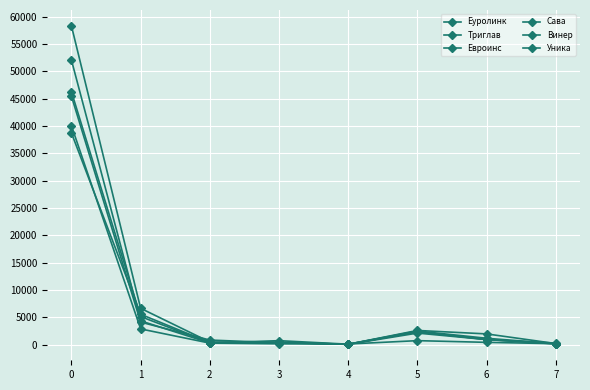

How many interior local valleys does the Сава series have?

2